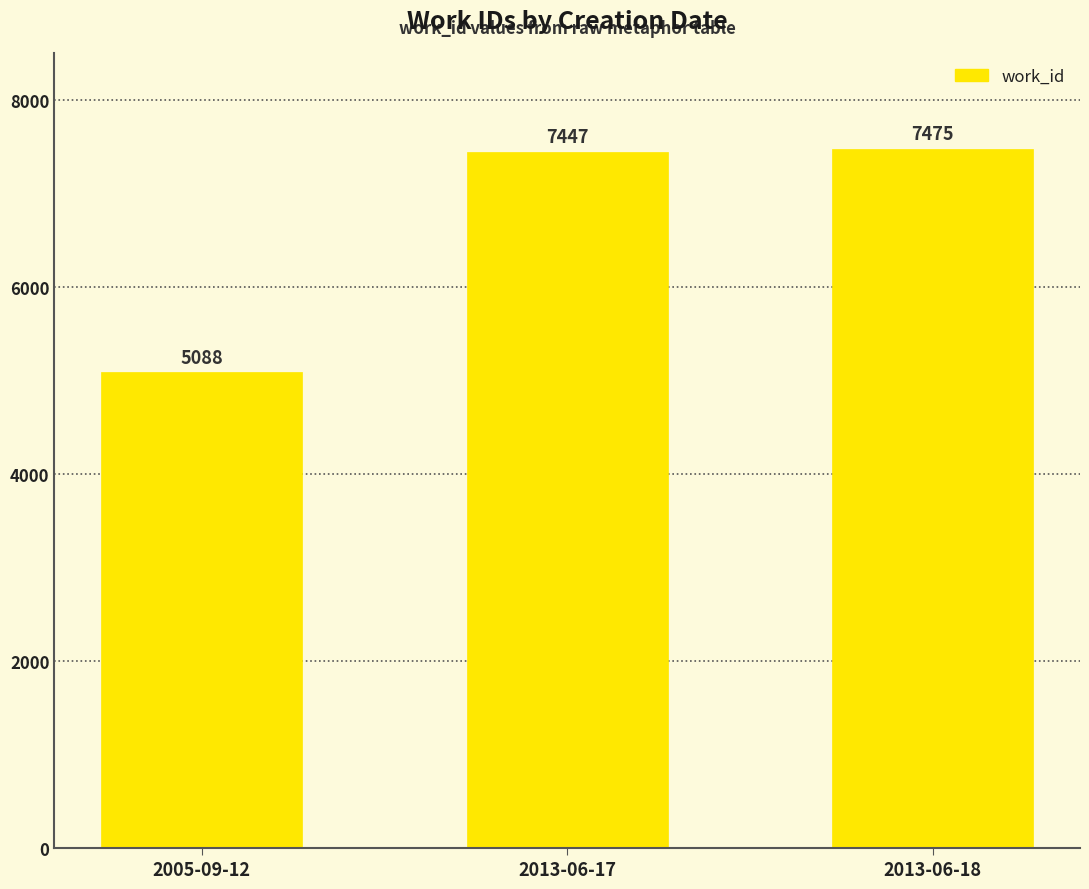

What is the difference between the maximum and second lowest values?

28